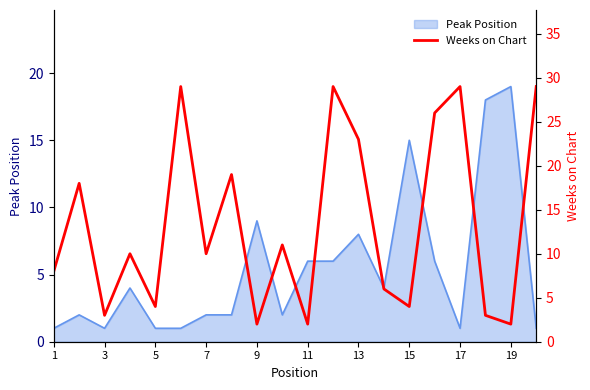

Is it true that Peak Position equals 0 at 5?

False